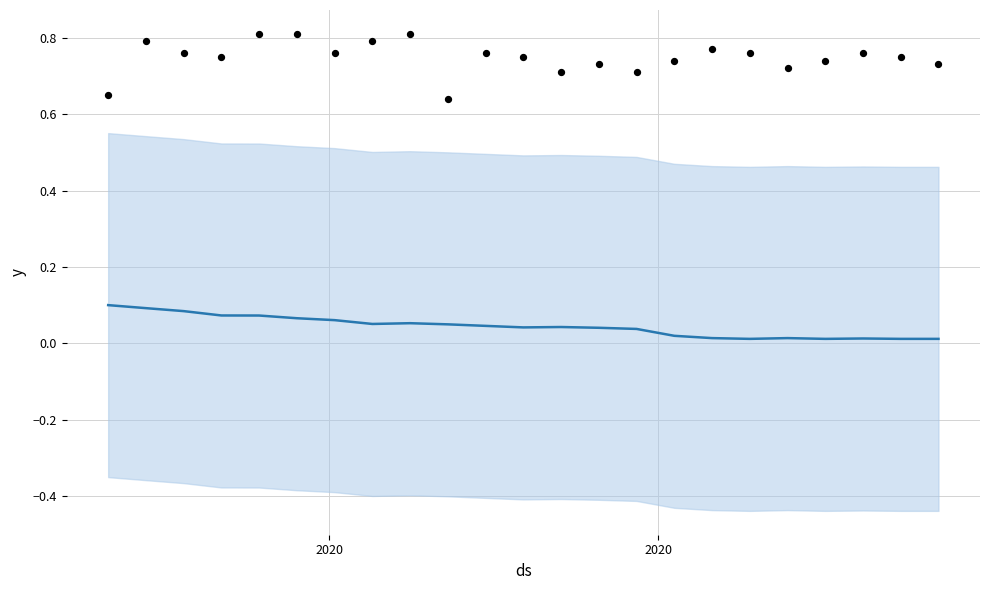

At how many categories does at least one series exceed 0?

23